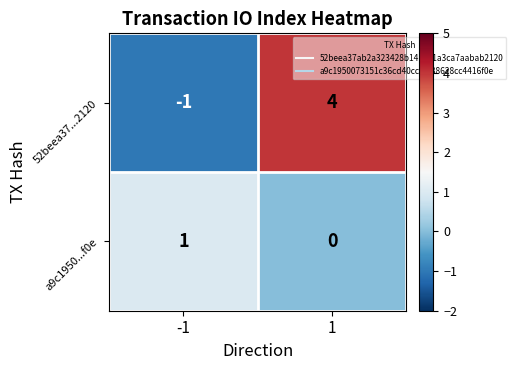

Between -1 and 1, which series saw the biggest shift?

52beea37...2120